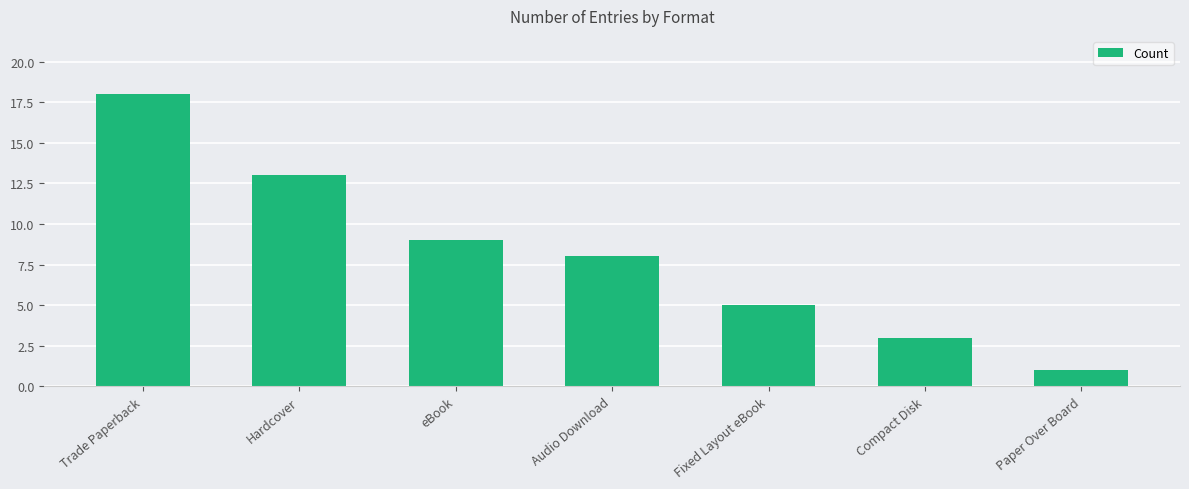

What is the greatest value displayed?

18